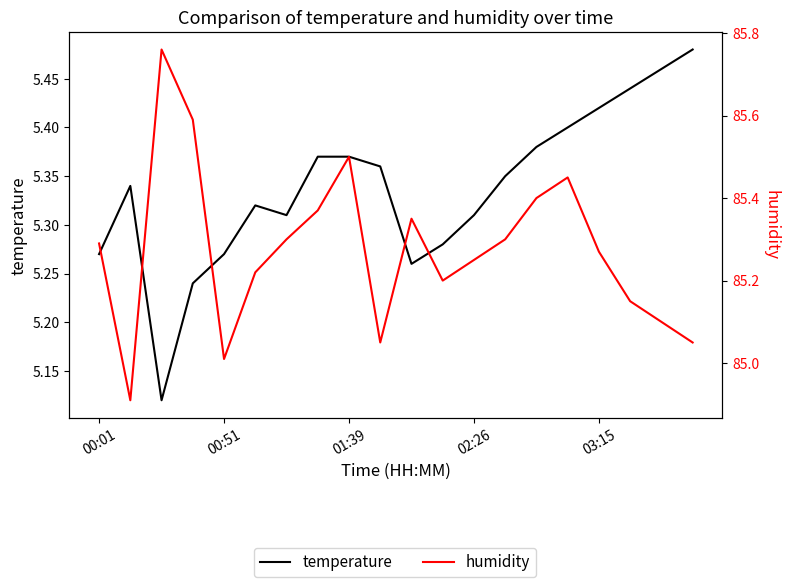

What are all the series names shown in the legend?

temperature, humidity